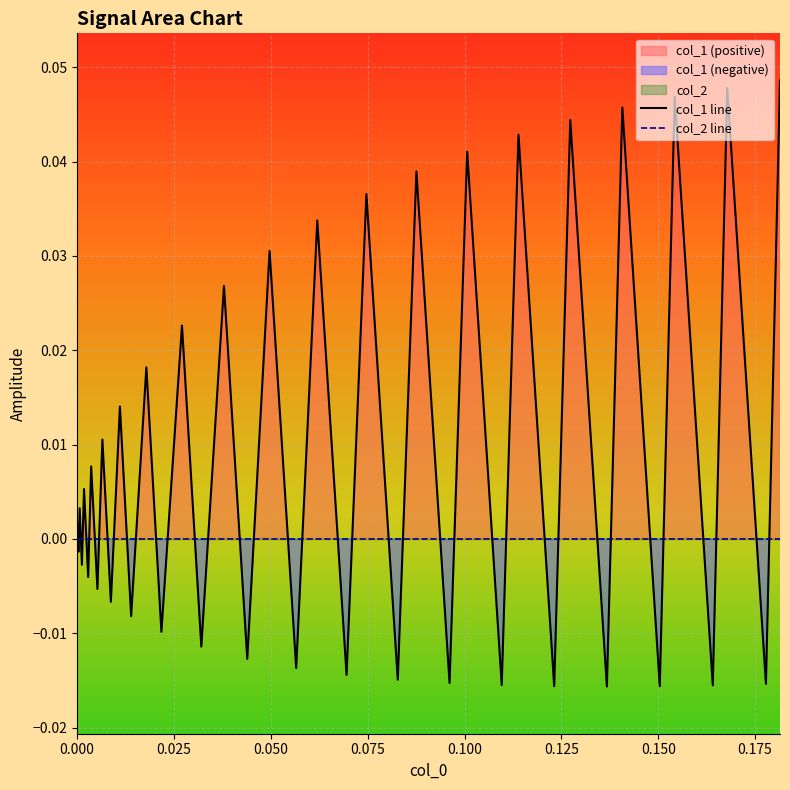

How many lines are shown in the chart?

2